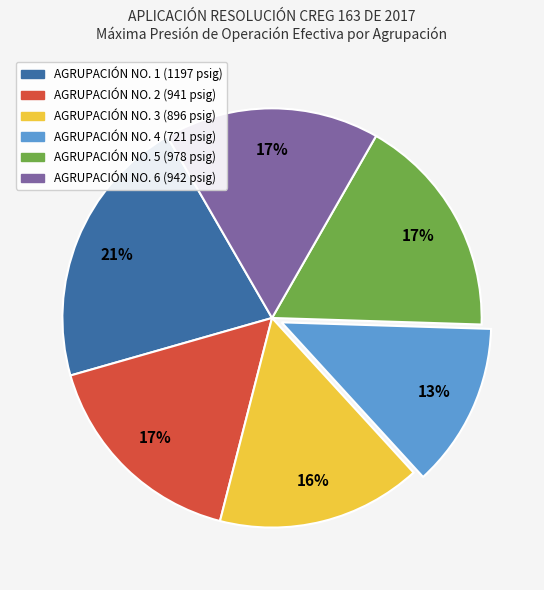

To the nearest percent, what is the difference between the largest and smallest slice percentages?

8%